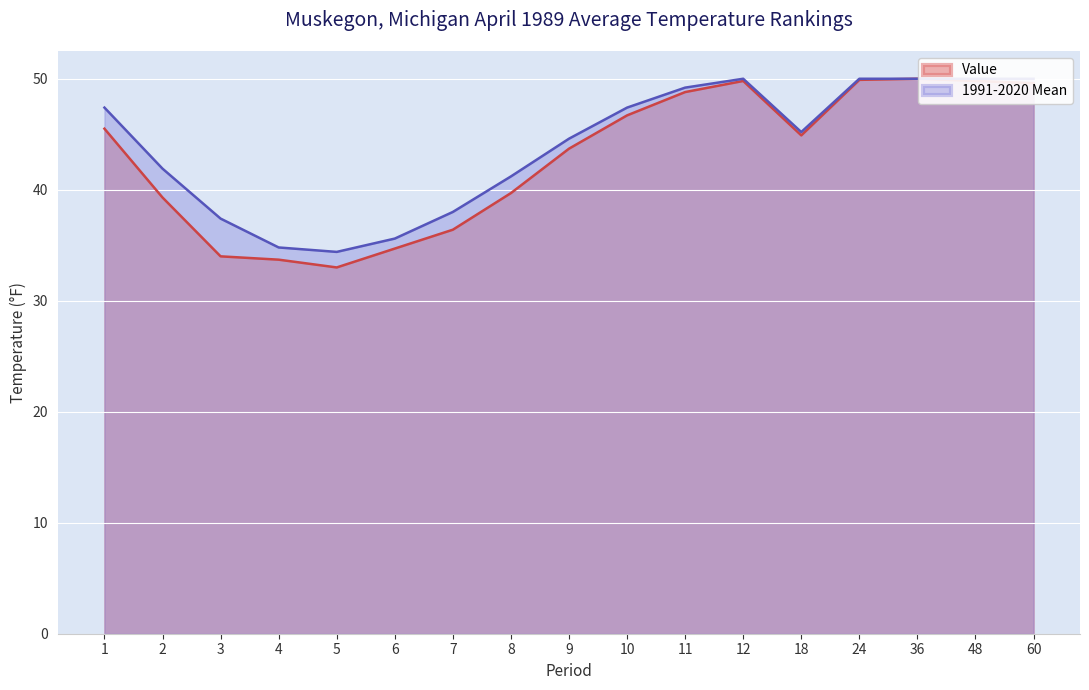

How many values in the Value series are below 44?

8